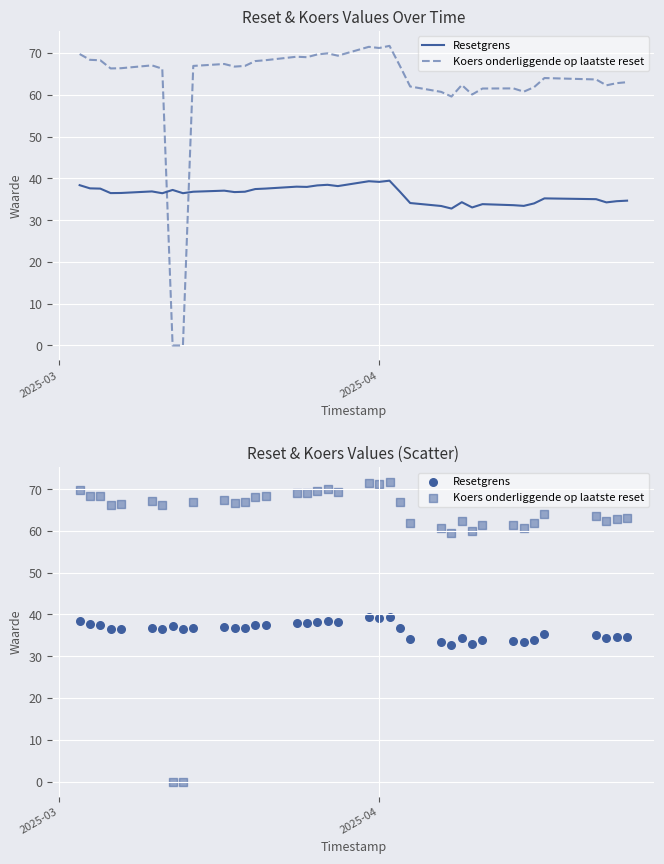

Which series contains the lowest Y value?

Koers onderliggende op laatste reset